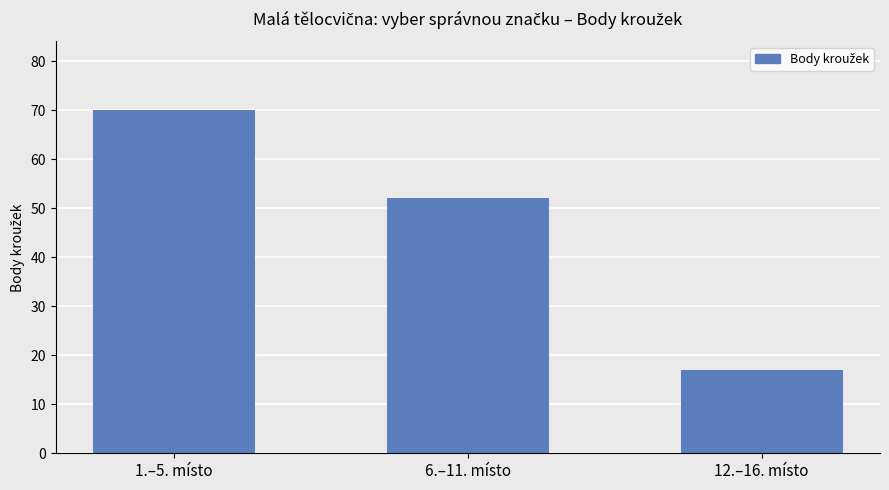

What is the change in value from 1.–5. místo to 6.–11. místo?

-18